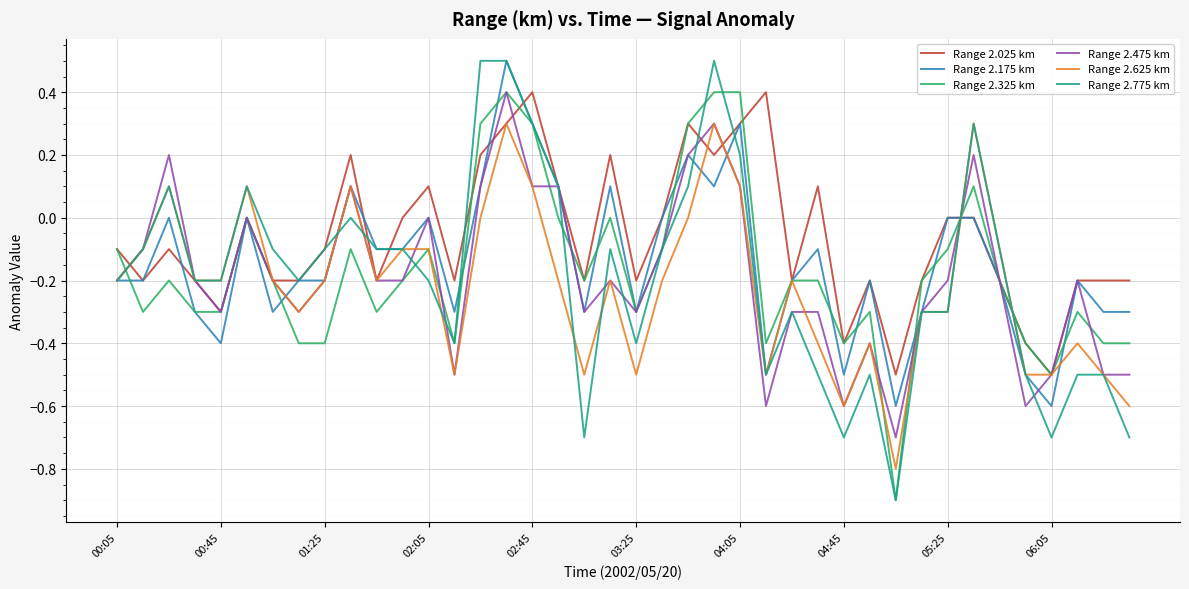

What is the greatest value displayed?

0.5